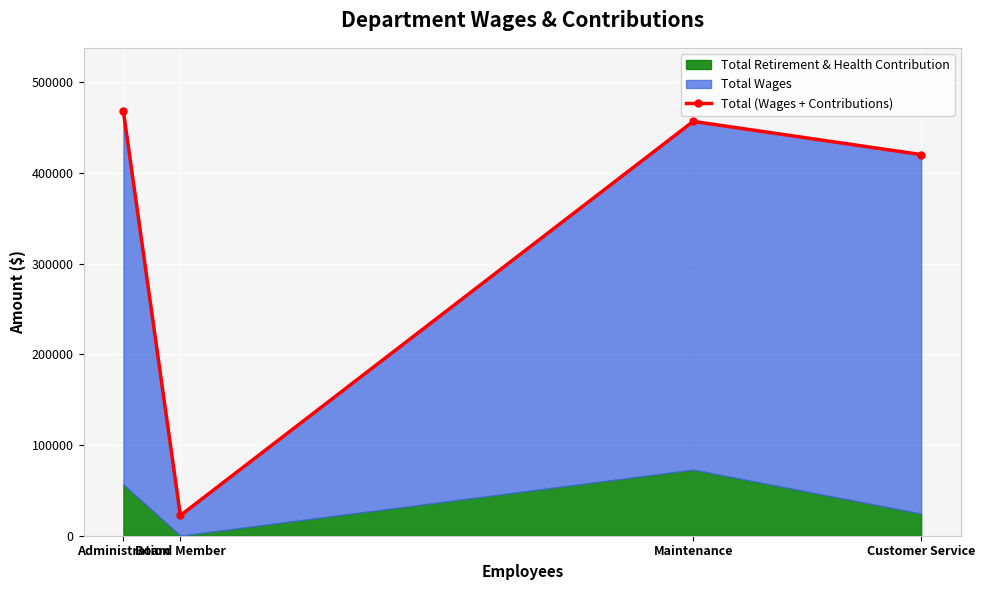

At which label does the data first exceed 456869?

Administration